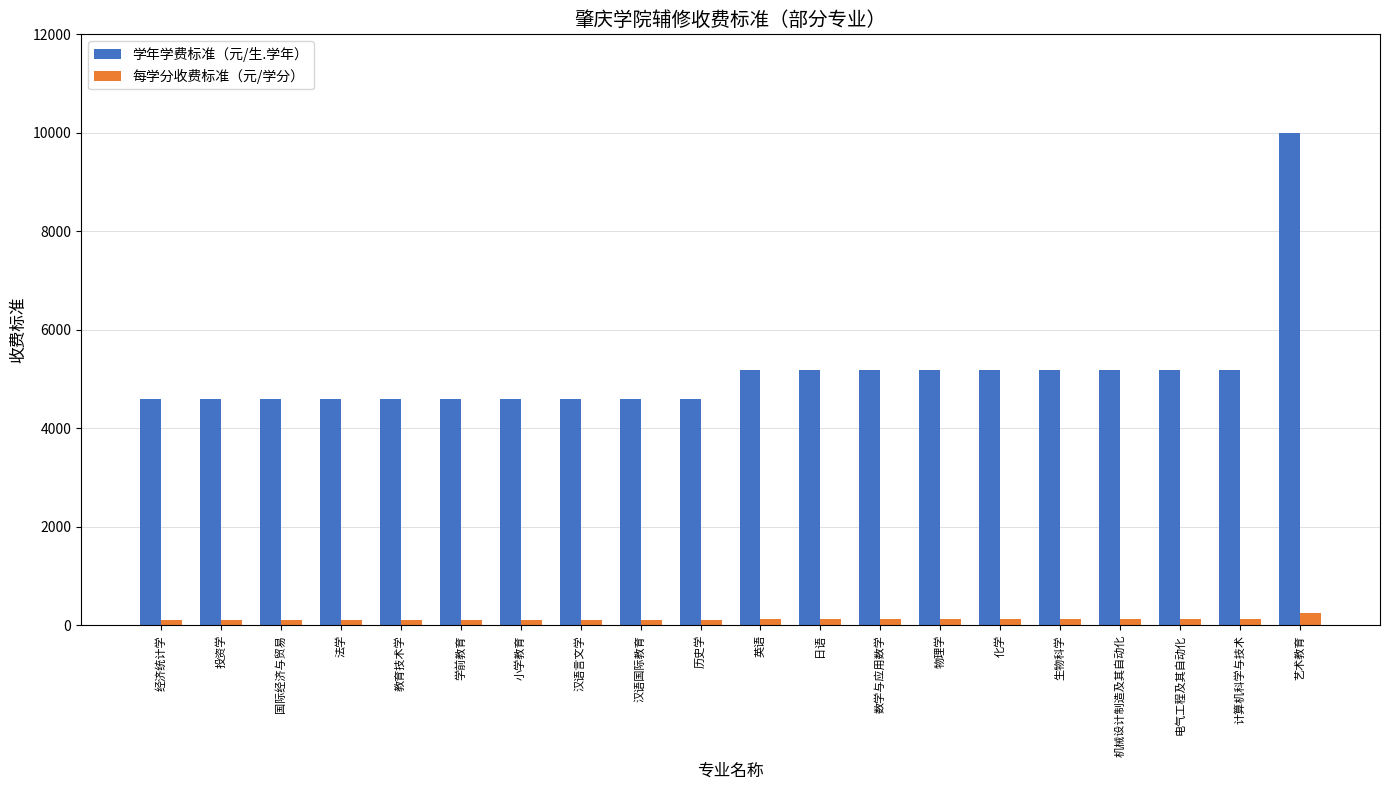

Which series has the largest total across all categories?

学年学费标准（元/生.学年）